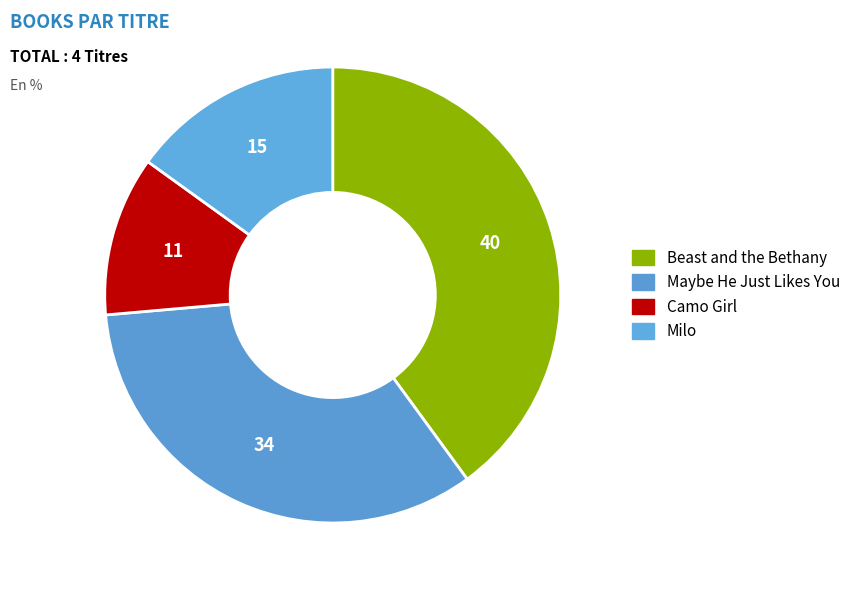

How many slices are in this pie chart?

4